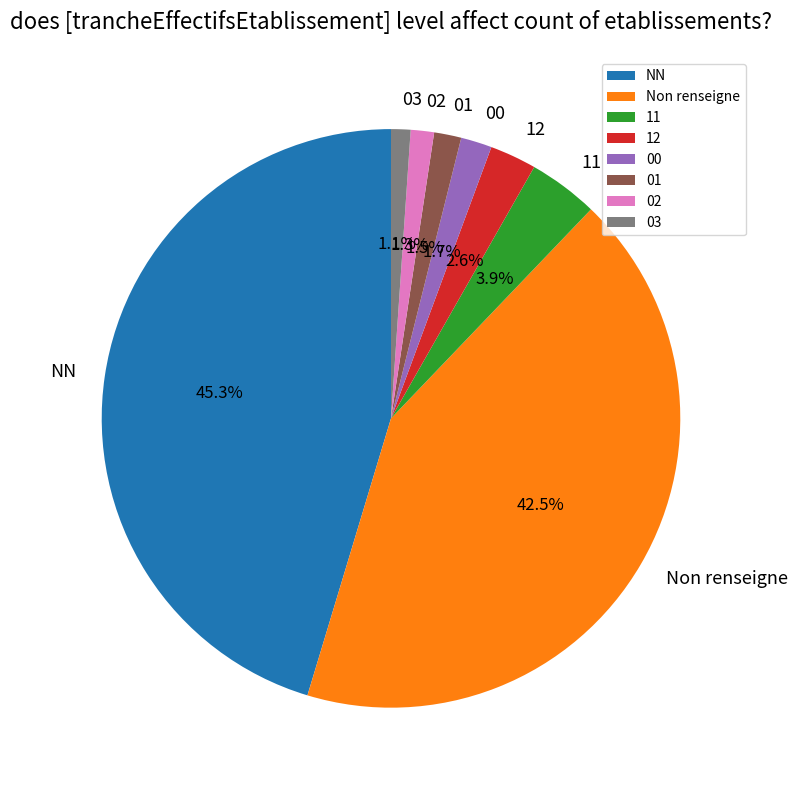

Is the sum of 12 and 11 greater than half?

No